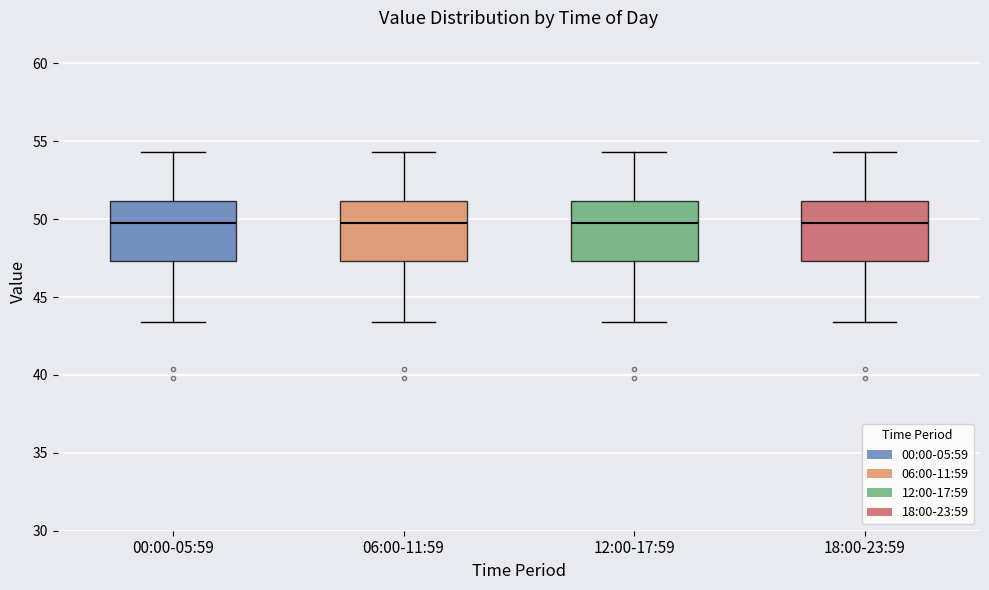

Reading left to right, read every box against the y-axis: the position of its median line, the range the box covers, and the ends of its whiskers. The values are not printed on the chart, so give them approximately, as read against the axis.

00:00-05:59: median 50.0, box 47.5 to 51.0, whiskers 43.5 to 54.5
06:00-11:59: median 50.0, box 47.5 to 51.0, whiskers 43.5 to 54.5
12:00-17:59: median 50.0, box 47.5 to 51.0, whiskers 43.5 to 54.5
18:00-23:59: median 50.0, box 47.5 to 51.0, whiskers 43.5 to 54.5